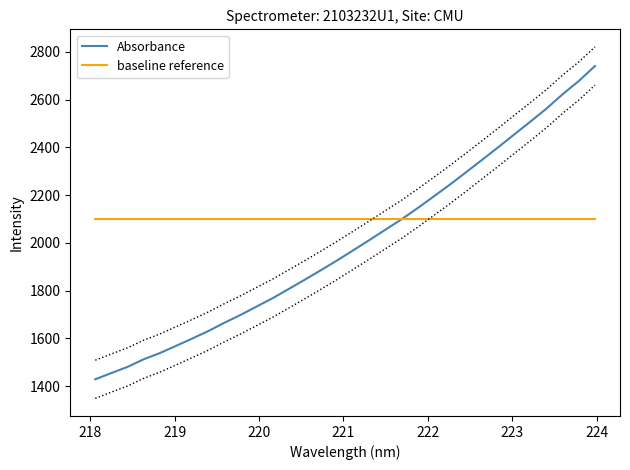

Rank the series by their maximum value, from highest to lowest.

Absorbance, baseline reference